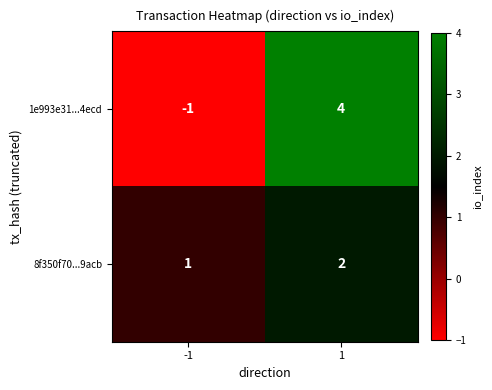

What is the total value across all series at 1?

6